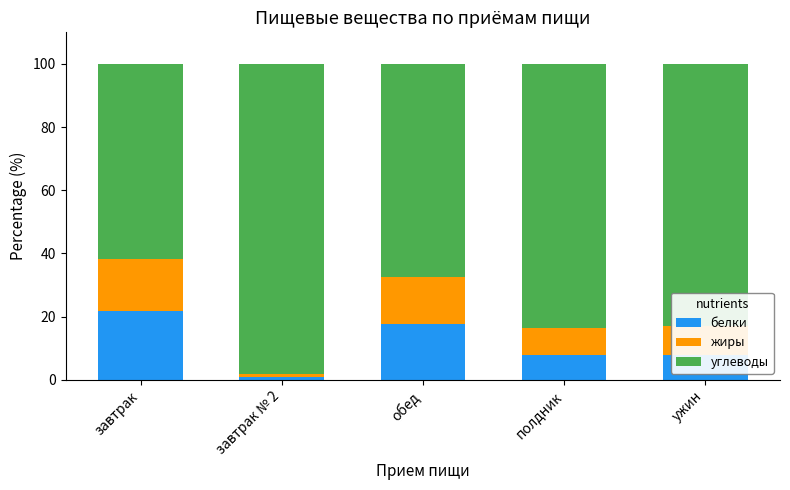

What is the total value across all series at завтрак?

100.0